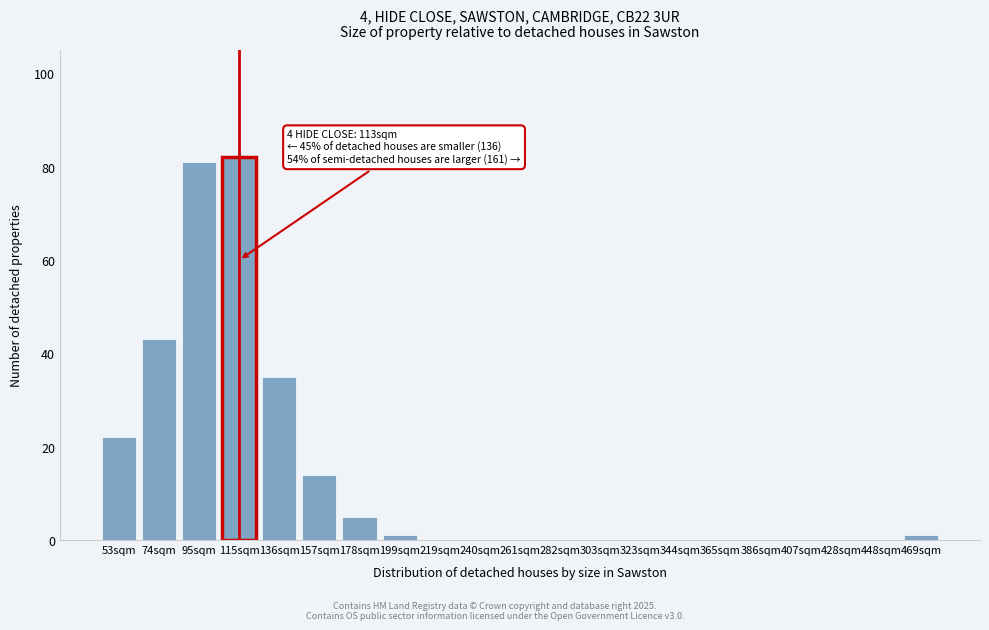

Reading right to left, extract all data points from this chart.

469sqm=1	448sqm=0	428sqm=0	407sqm=0	386sqm=0	365sqm=0	344sqm=0	323sqm=0	303sqm=0	282sqm=0	261sqm=0	240sqm=0	219sqm=0	199sqm=1	178sqm=5	157sqm=14	136sqm=35	115sqm=82	95sqm=81	74sqm=43	53sqm=22